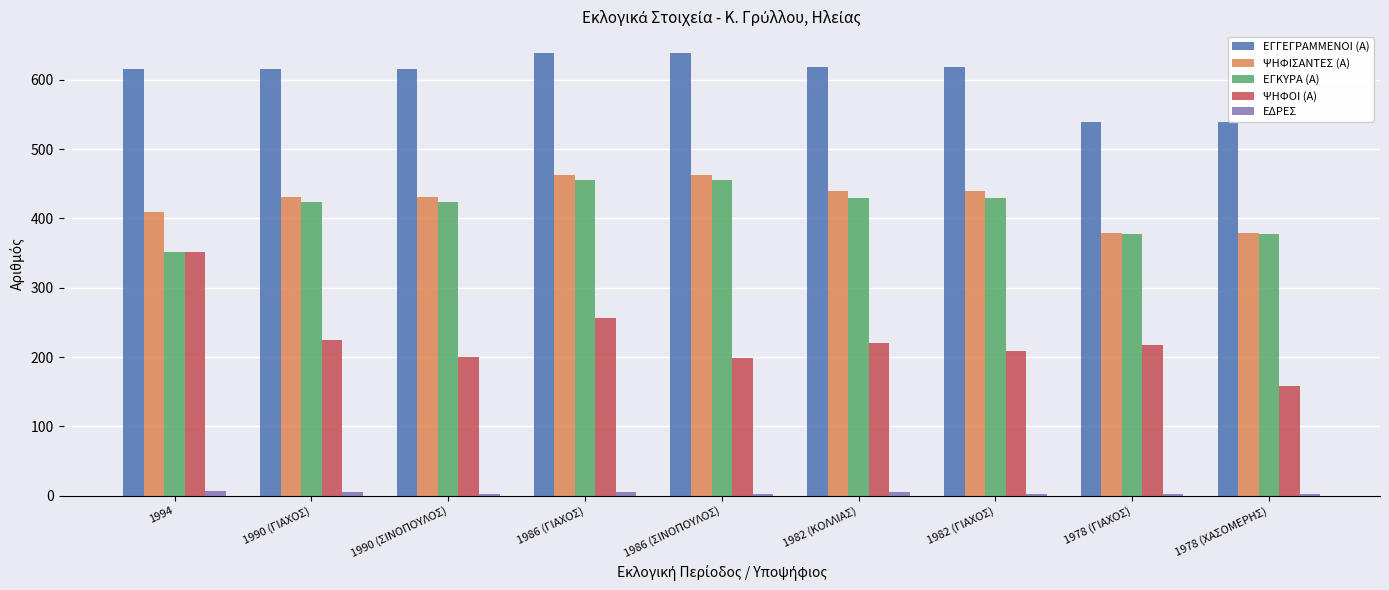

Is it true that ΕΓΓΕΓΡΑΜΜΕΝΟΙ (Α) equals 638 at 1986 (ΣΙΝΟΠΟΥΛΟΣ)?

True